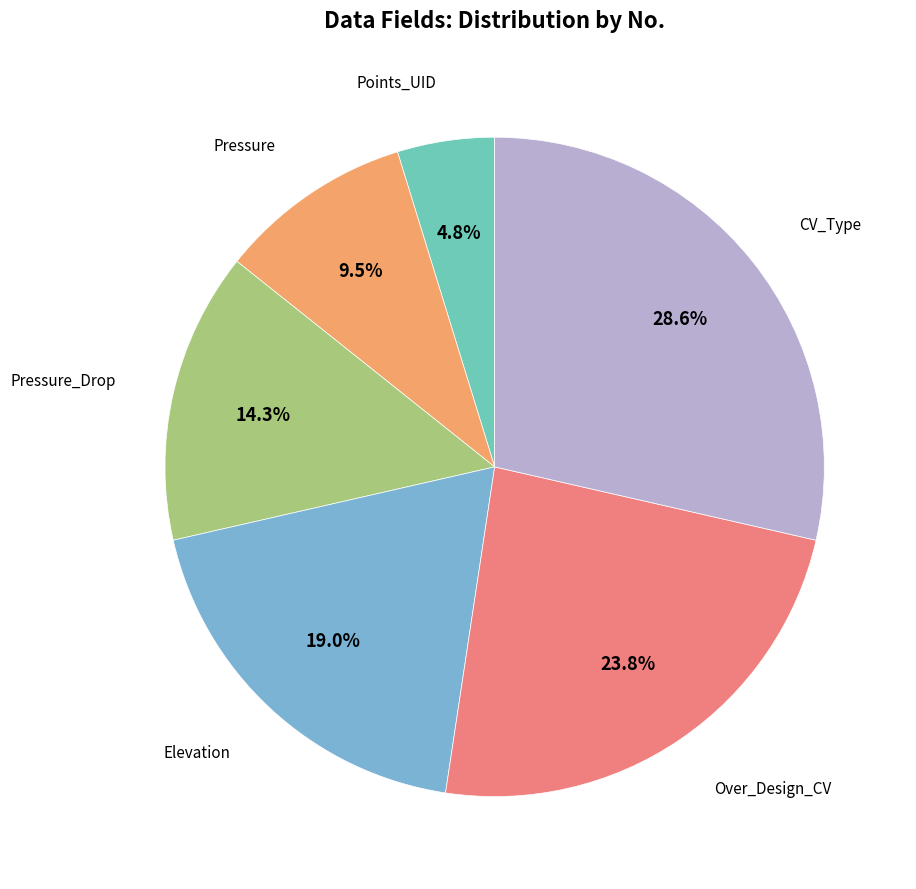

Which category has the smallest portion of the pie?

Points_UID